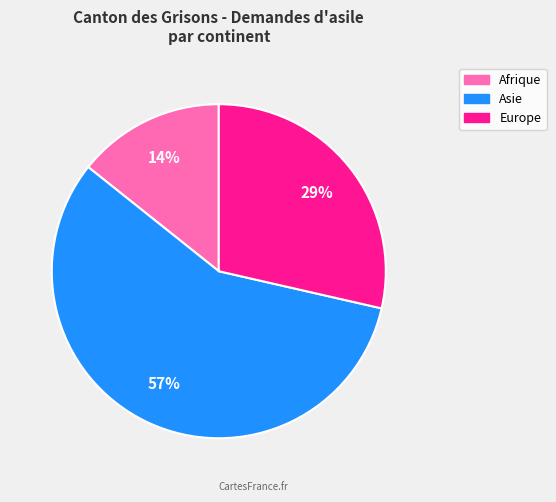

To the nearest percent, what is the difference between the largest and smallest slice percentages?

43%